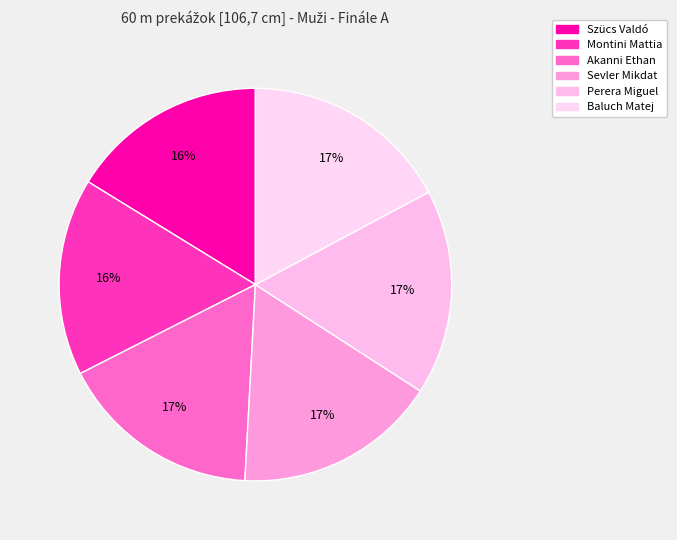

Which has a higher value, Baluch Matej or Szücs Valdó?

Baluch Matej